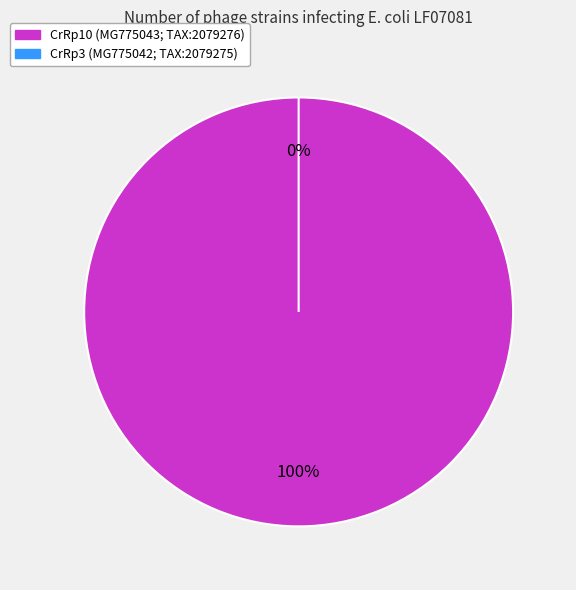

What is the smallest slice in the pie chart?

CrRp3 (MG775042; TAX:2079275)